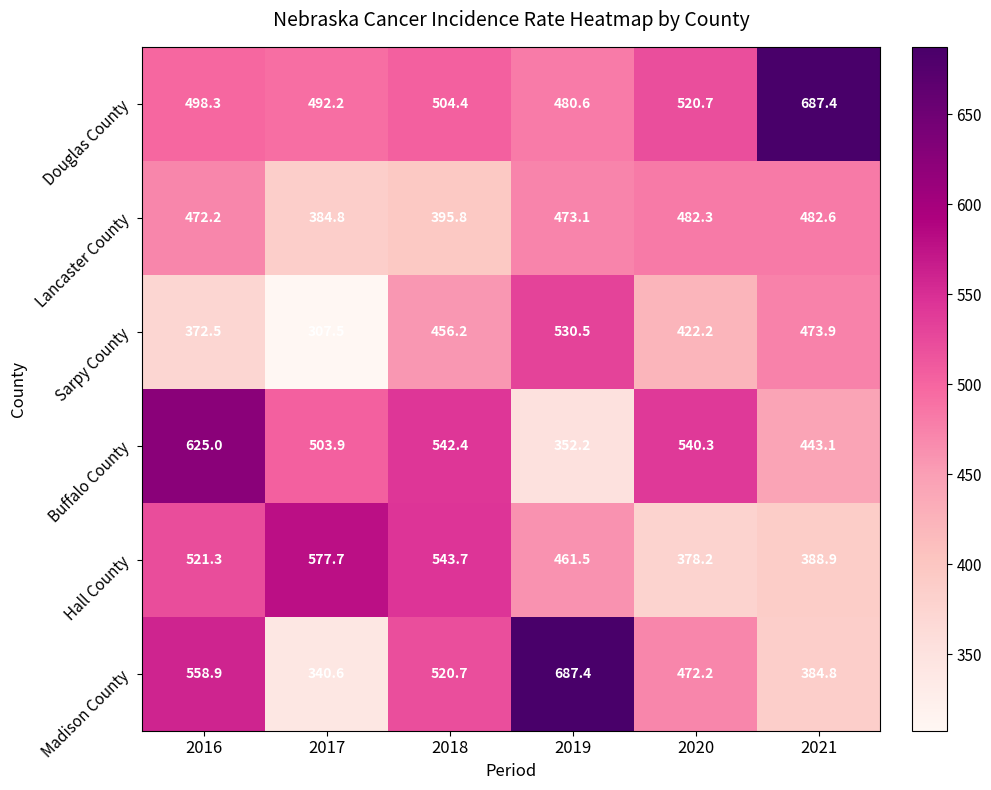

What is the difference between the maximum and minimum values in the Lancaster County series?

97.8